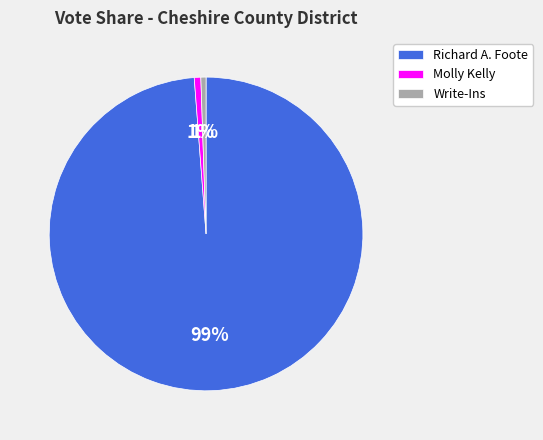

To the nearest percent, what is the average slice percentage?

33%